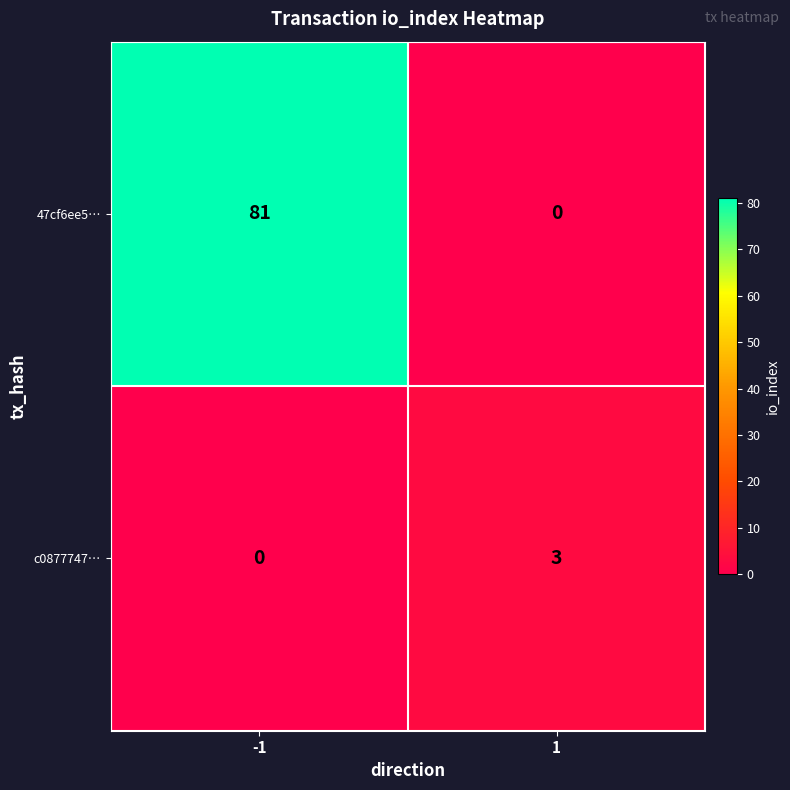

List the series in order of their overall mean, highest first.

47cf6ee5…, c0877747…